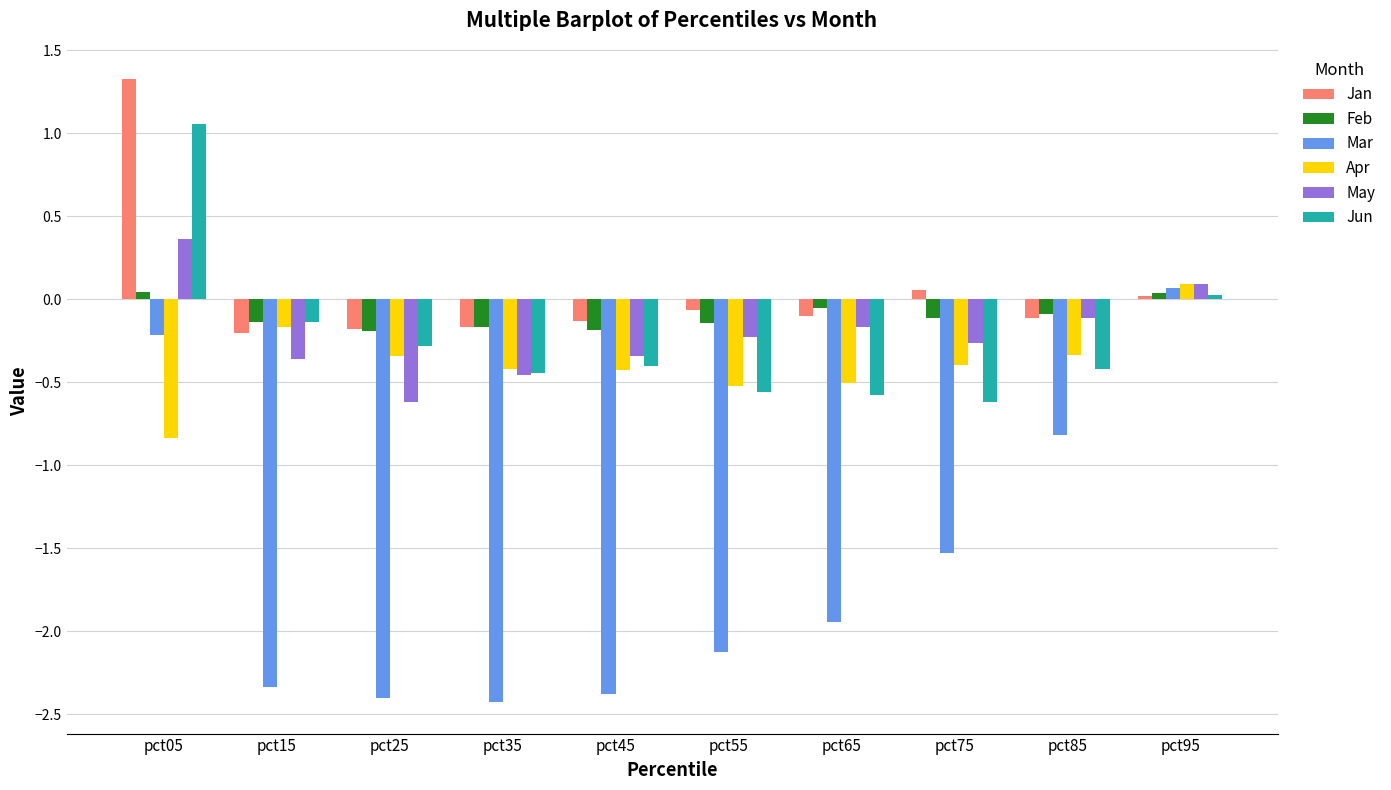

True or false: May has a value of -0.2 at pct35.

False